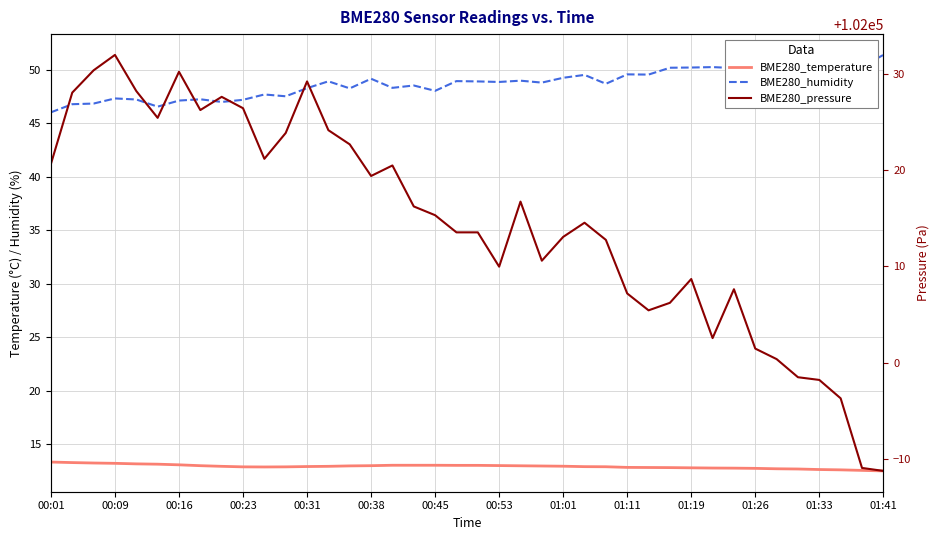

Reading right to left, what are all the values shown in this chart?

BME280_temperature: 12.5	12.5	12.6	12.6	12.7	12.7	12.7	12.8	12.8	12.8	12.8	12.8	12.8	12.9	12.9	12.9	12.9	13.0	13.0	13.0	13.0	13.0	13.0	13.0	13.0	13.0	12.9	12.9	12.9	12.9	12.9	12.9	13.0	13.1	13.1	13.2	13.2	13.2	13.3	13.3
BME280_humidity: 51.4	50.3	50.7	50.4	50.5	50.2	50.5	50.2	50.3	50.2	50.2	49.6	49.6	48.7	49.5	49.3	48.8	49.0	48.9	48.9	49.0	48.0	48.5	48.3	49.2	48.3	48.9	48.3	47.5	47.7	47.2	47.0	47.2	47.1	46.6	47.2	47.3	46.9	46.8	46.0
BME280_pressure: 101988.8	101989.1	101996.3	101998.2	101998.5	102000.4	102001.5	102007.6	102002.6	102008.7	102006.2	102005.4	102007.2	102012.8	102014.5	102013.1	102010.6	102016.7	102010.0	102013.5	102013.5	102015.3	102016.2	102020.5	102019.4	102022.7	102024.1	102029.2	102023.8	102021.2	102026.4	102027.6	102026.2	102030.2	102025.4	102028.2	102031.9	102030.3	102028.0	102020.6